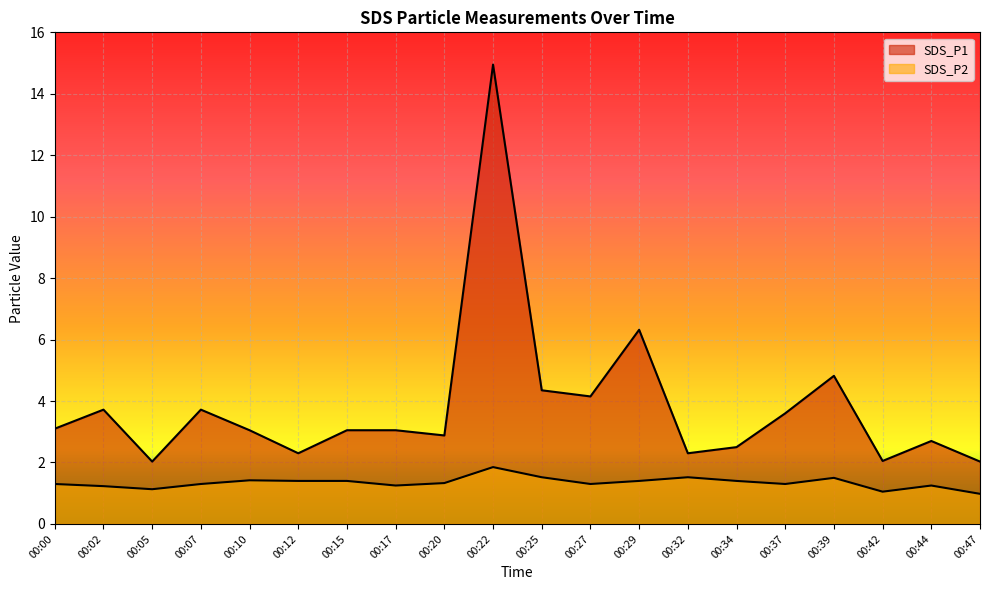

Is the value of SDS_P1 at 00:34 greater than the value of SDS_P2 at 00:12?

Yes